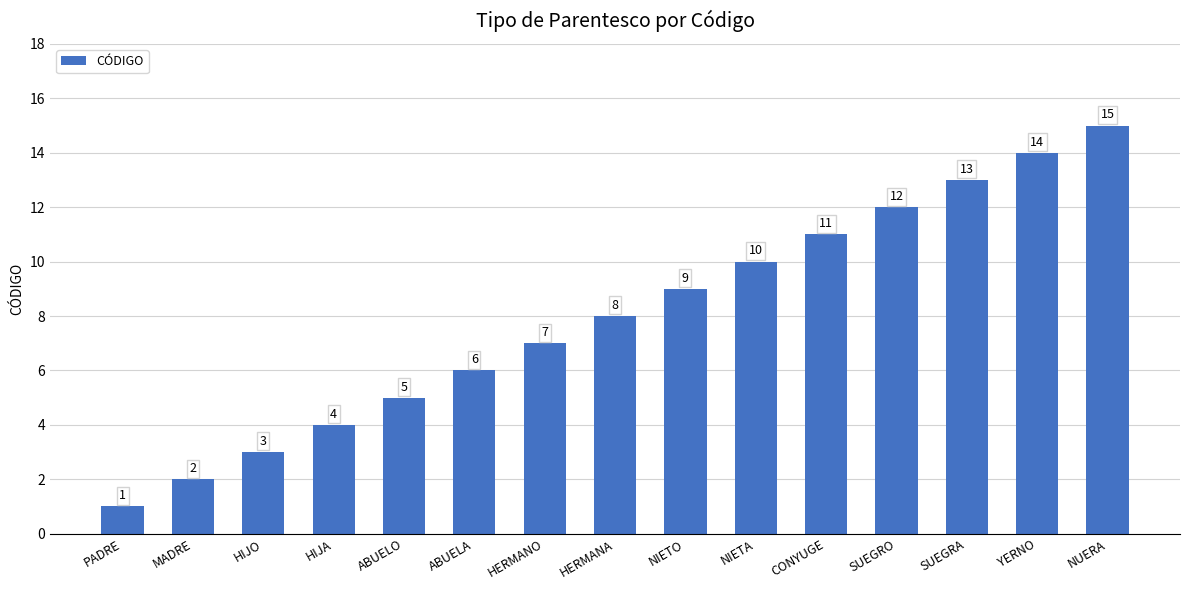

How many values are below 8?

7